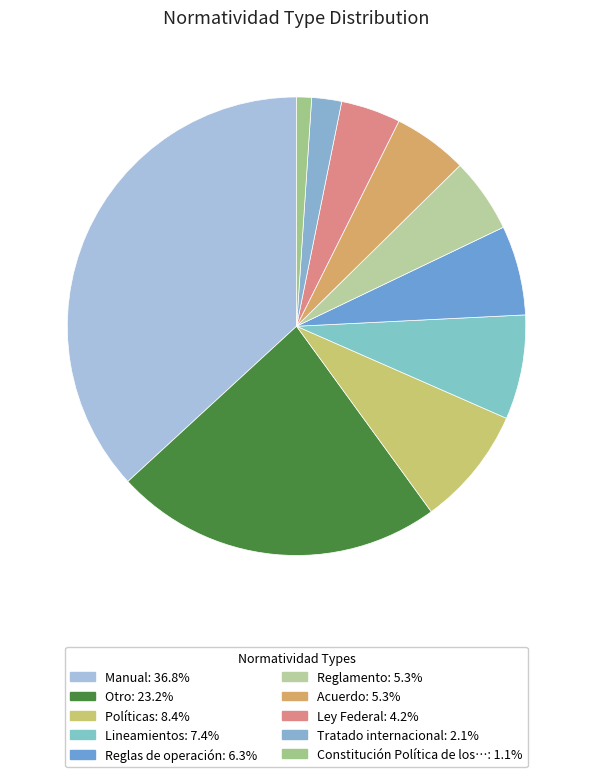

Rank the categories by value from lowest to highest.

Constitución Política de los Estados Unidos Mexicanos, Tratado internacional, Ley Federal, Reglamento, Acuerdo, Reglas de operación, Lineamientos, Políticas, Otro, Manual